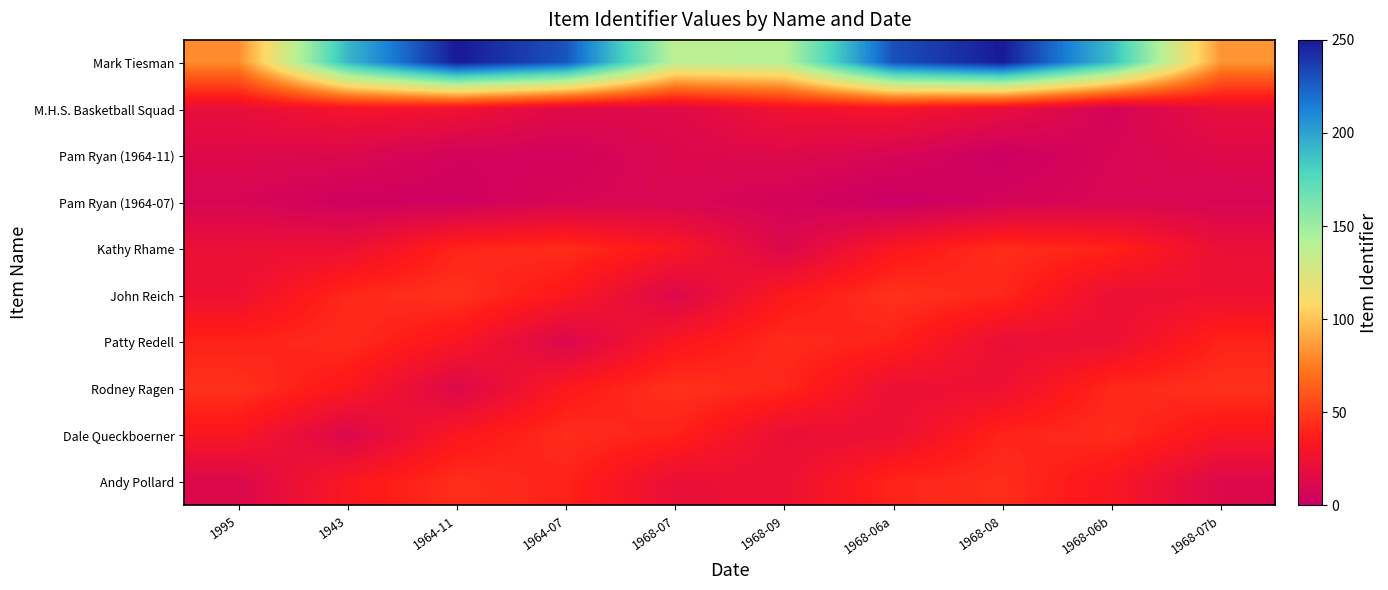

At how many categories does at least one series exceed 128?

8